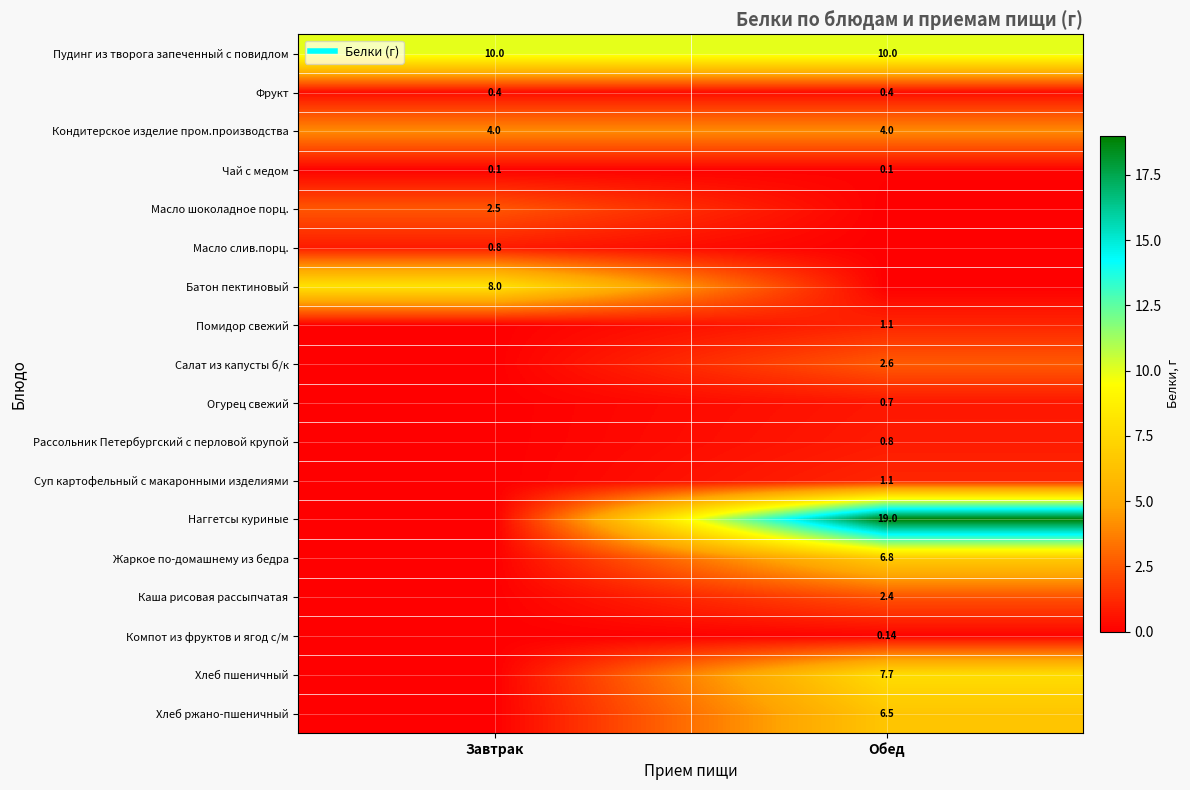

How many positive values does the Масло шоколадное порц. series have?

1